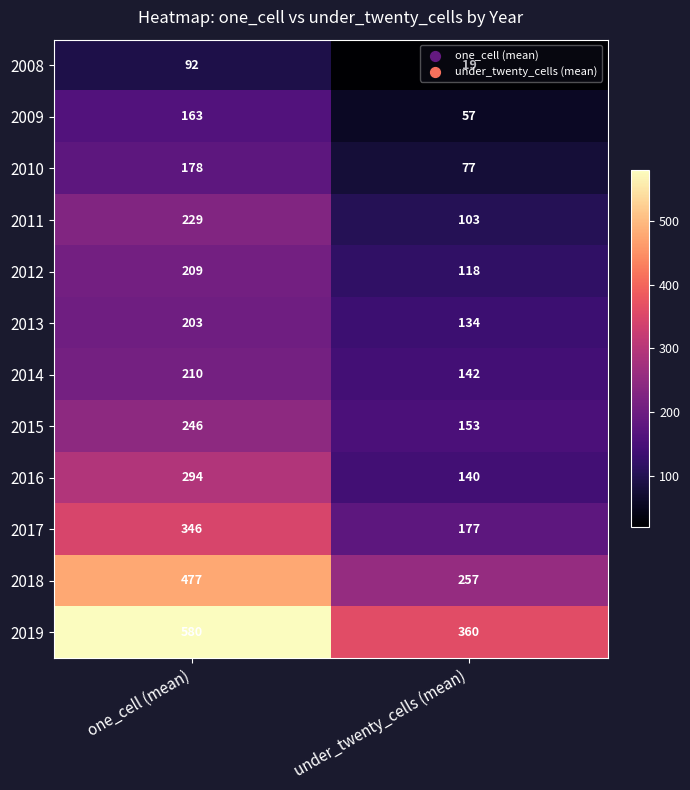

What is the total value across all series at under_twenty_cells (mean)?

1737